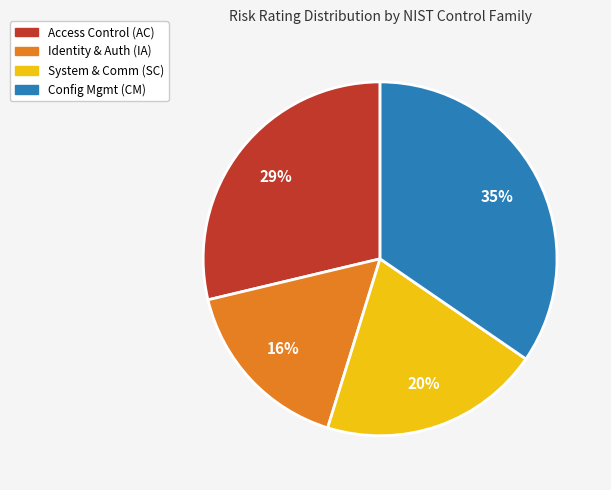

To the nearest percent, what is the average slice percentage?

25%